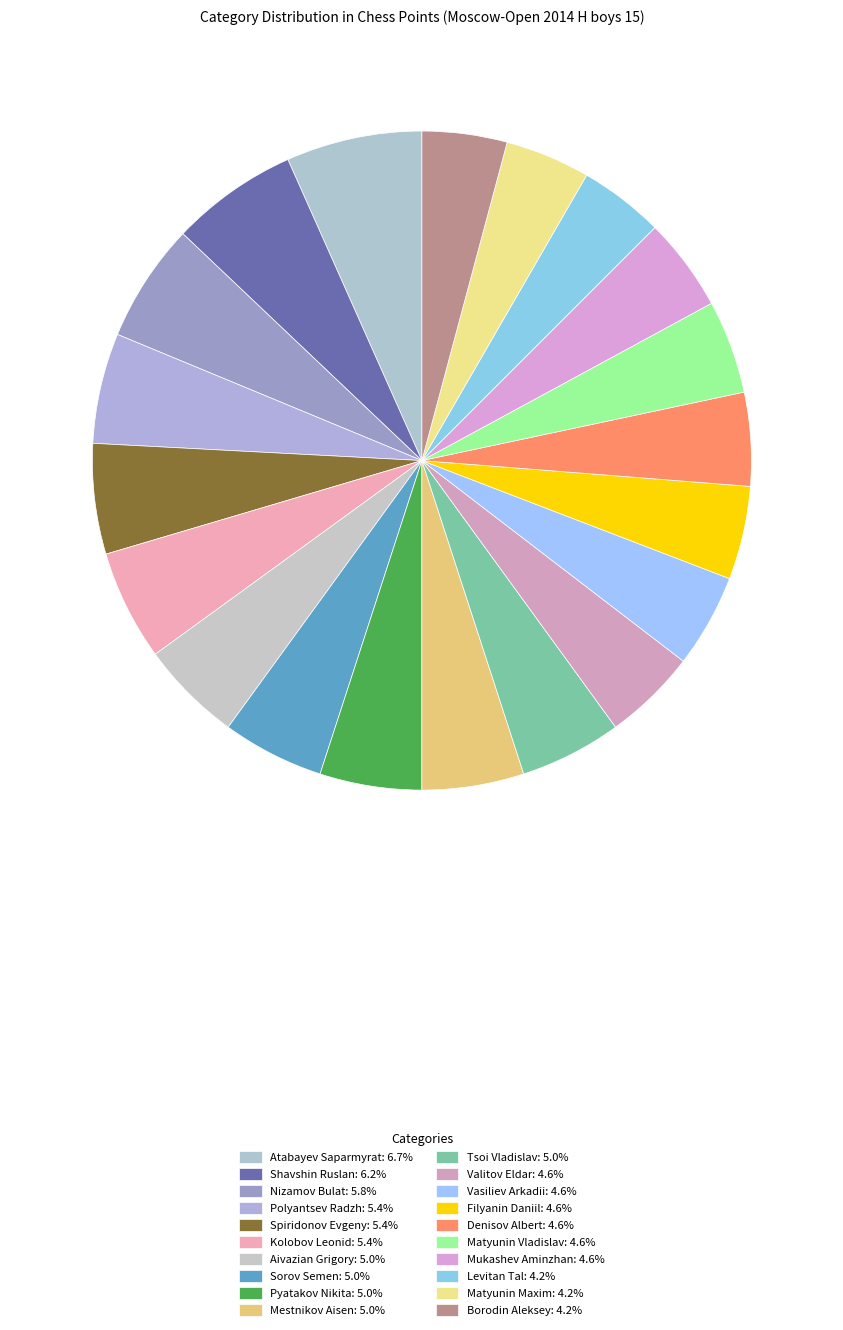

To the nearest percent, what is the average slice percentage?

5%